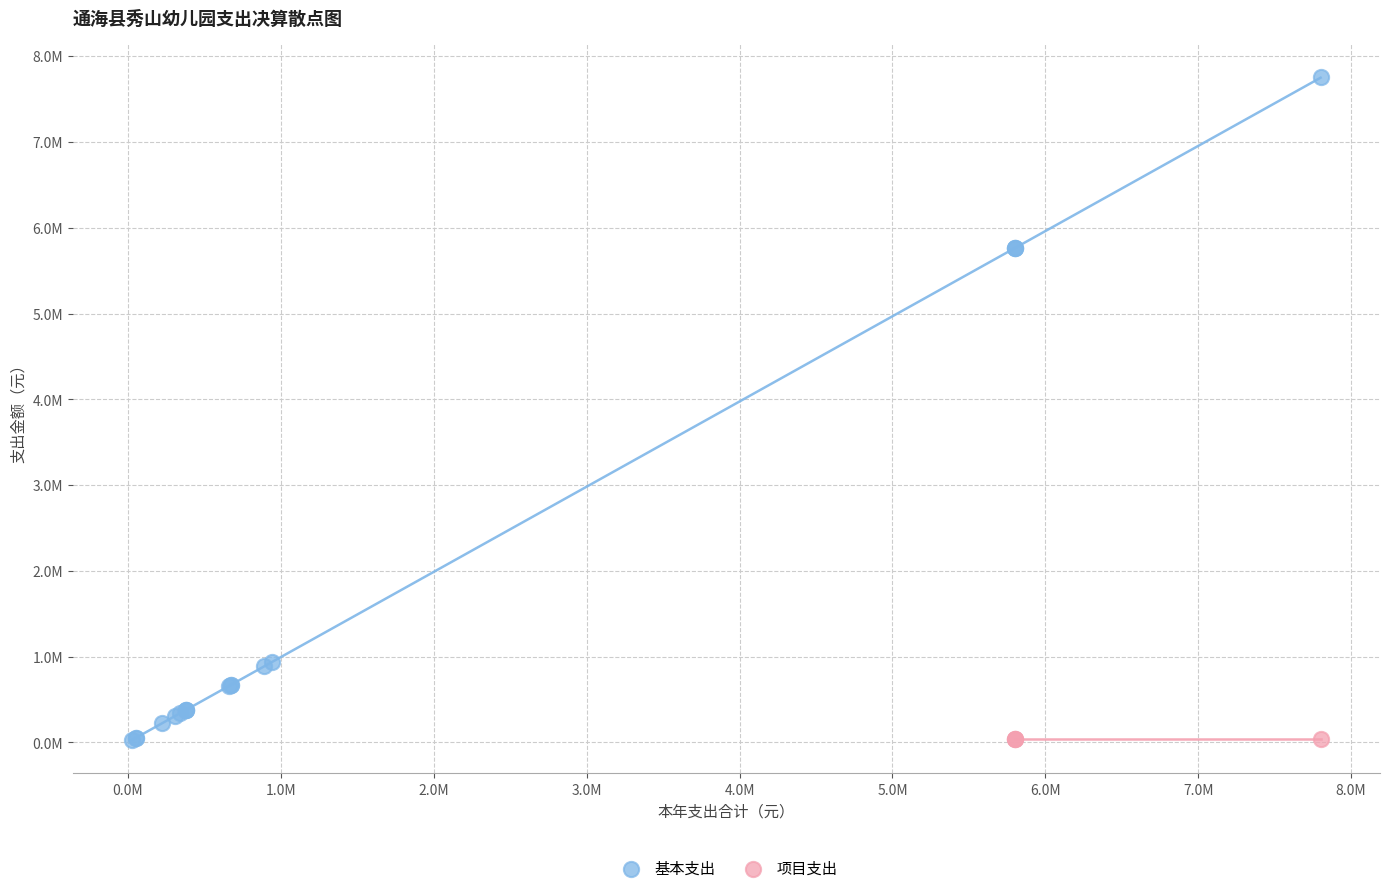

What are all the series names shown in the legend?

基本支出, 项目支出